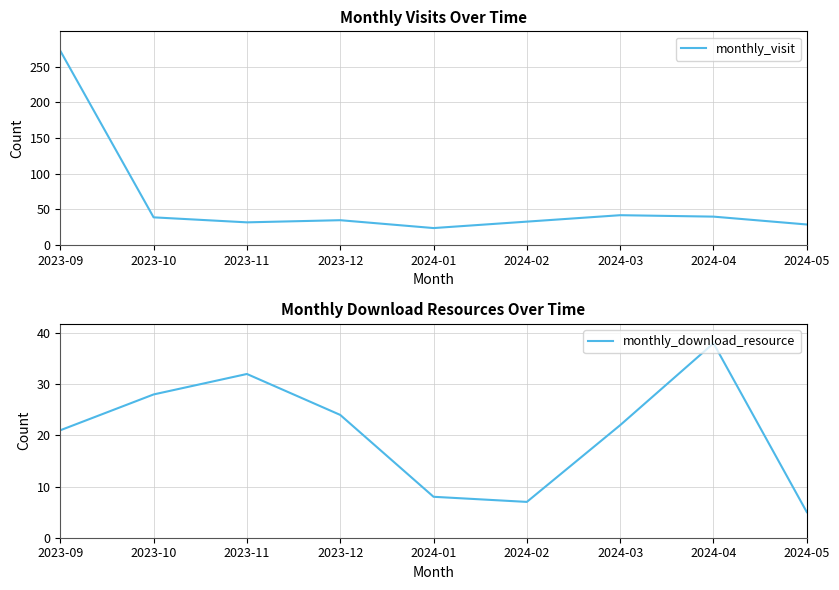

What is the difference between the maximum and minimum values in the monthly_visit series?

248